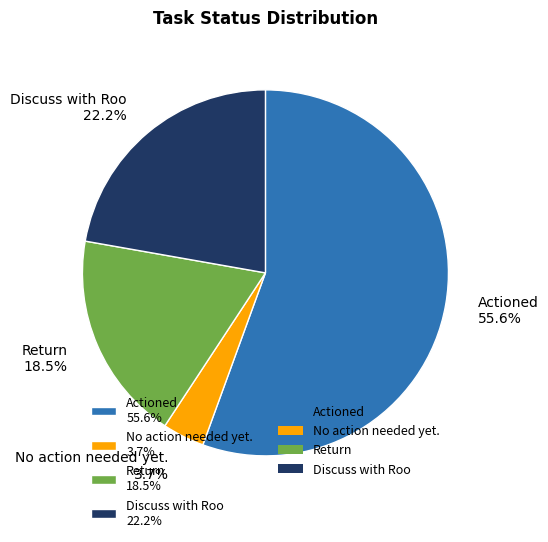

Is there any slice that represents more than half of the pie?

Yes